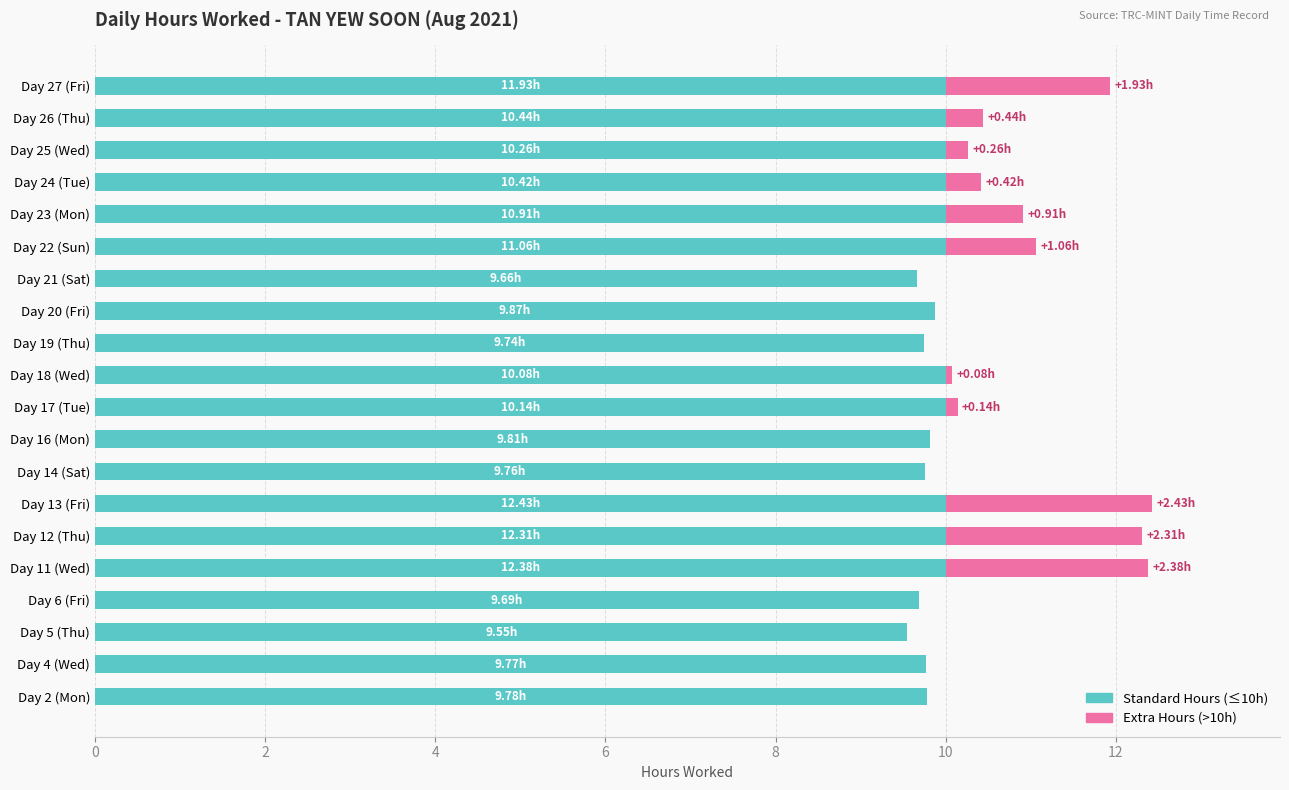

What is the sum of all Standard Hours (≤10h) values?

197.6